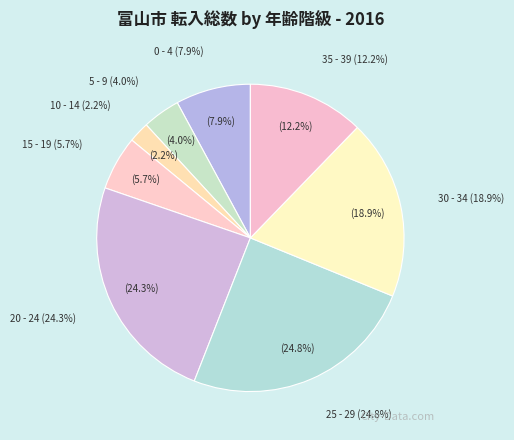

To the nearest percent, what is the average slice percentage?

12%